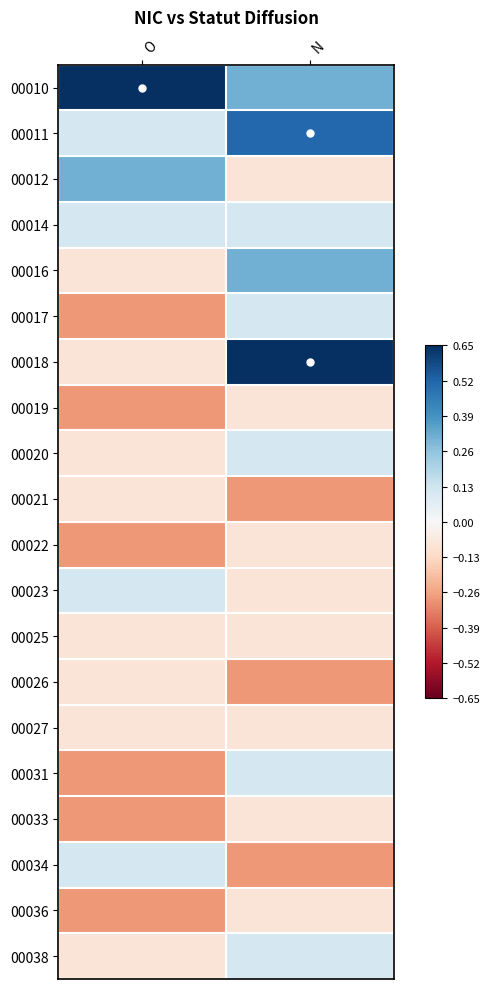

Between O and N, which series saw the biggest shift?

00018